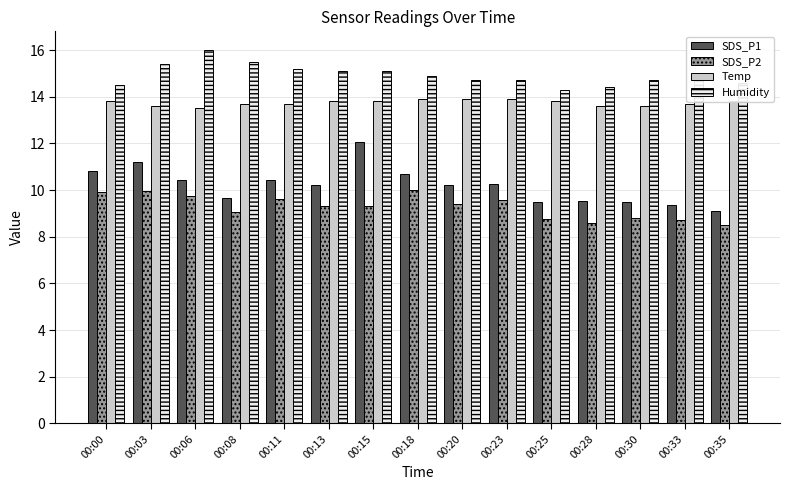

How many groups of bars are there?

15